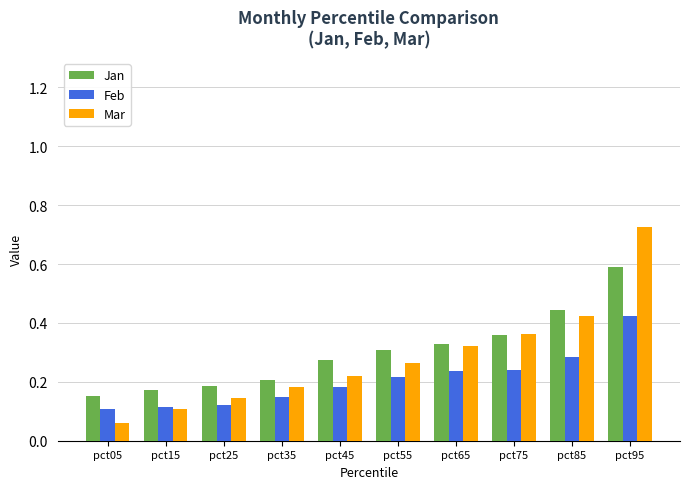

How many Jan values are between 0 and 1?

10